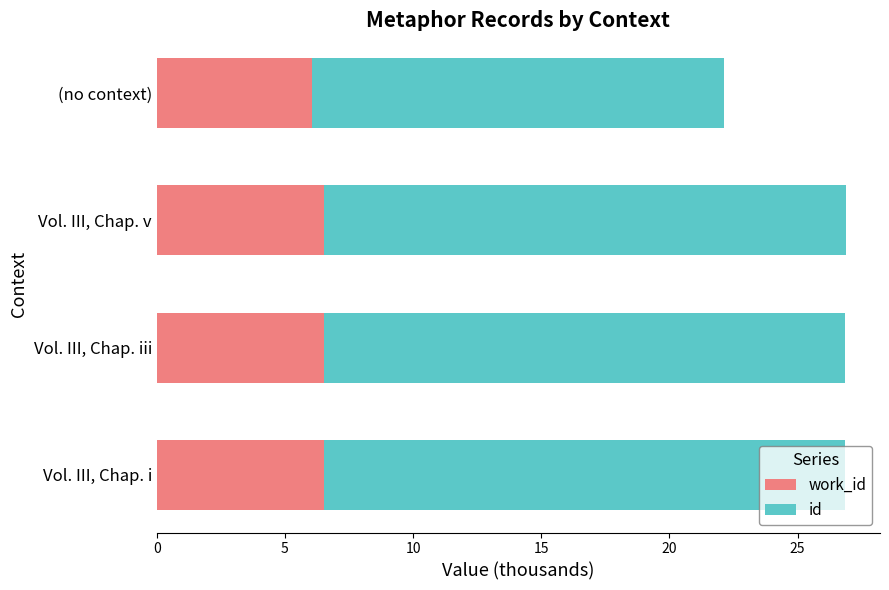

How many series are shown in this chart?

2